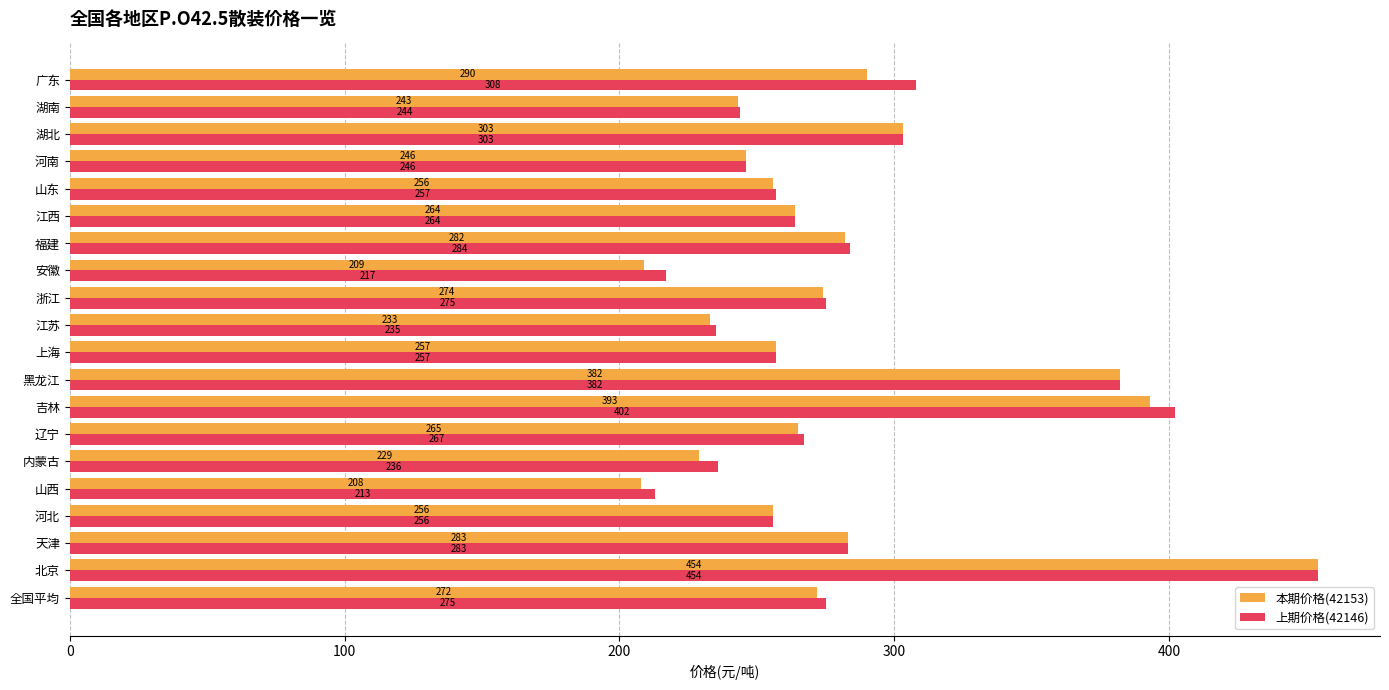

The value of 本期价格(42153) at 江西 is 264. True or false?

True